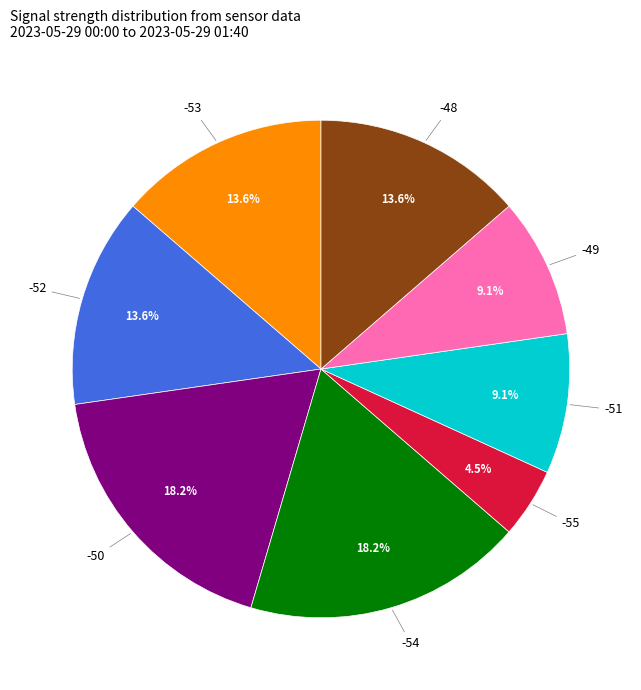

Approximately how many times larger is the value at -51 compared to -55?

2.0